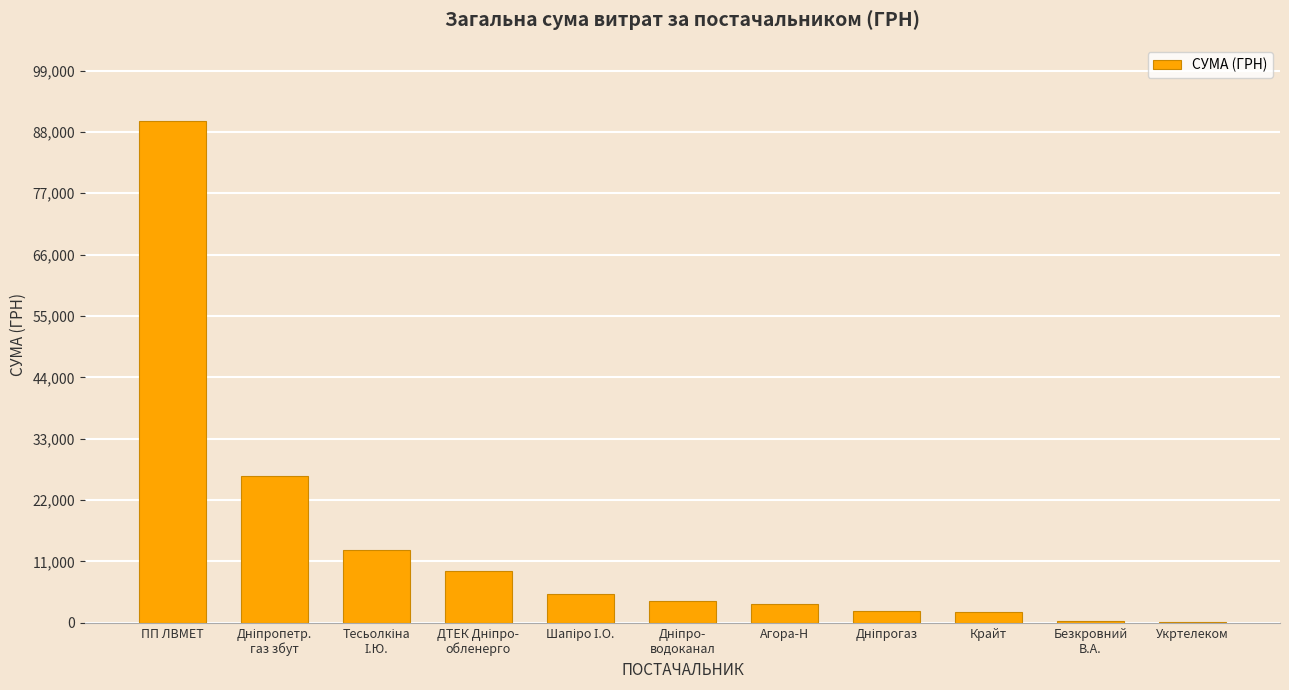

At which label does the data first exceed 3811?

ПП ЛВМЕТ